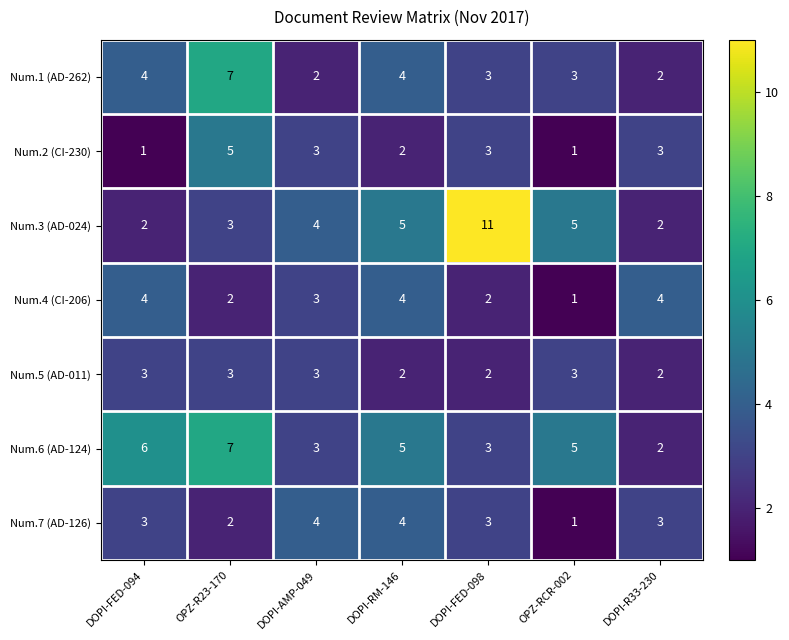

What is the spread (max minus min) of values at DOPI-AMP-049?

2